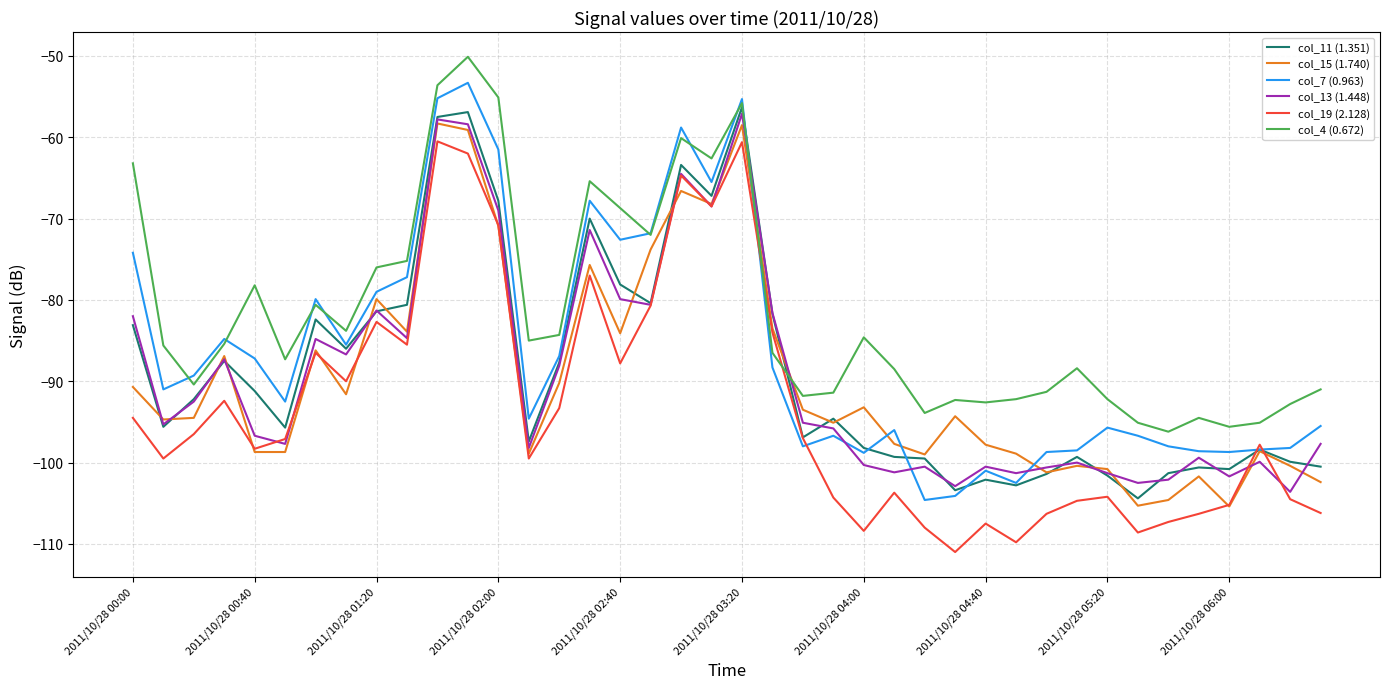

Which series has the largest total across all categories?

col_4 (0.672)